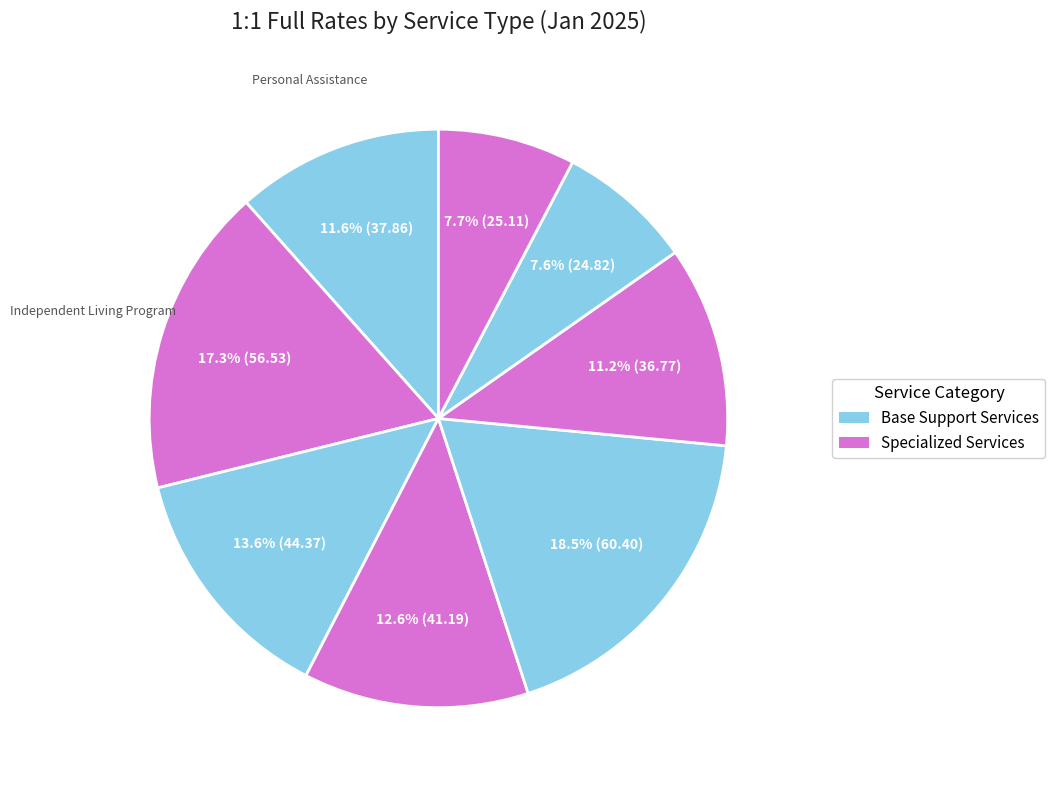

Which slice is the smallest?

Participant-Directed Respite